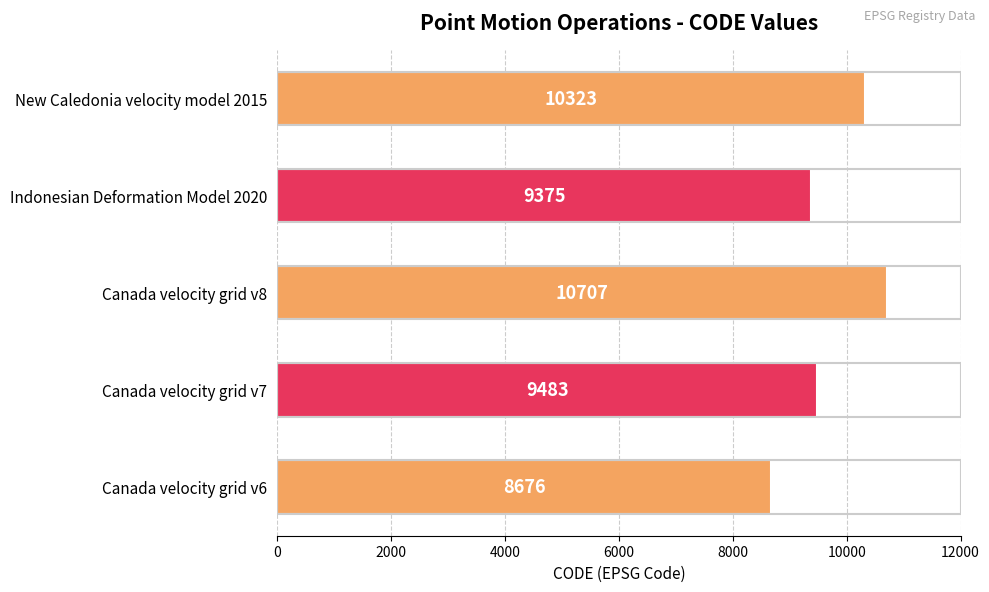

Is it true that the value at Canada velocity grid v6 is 2217?

False